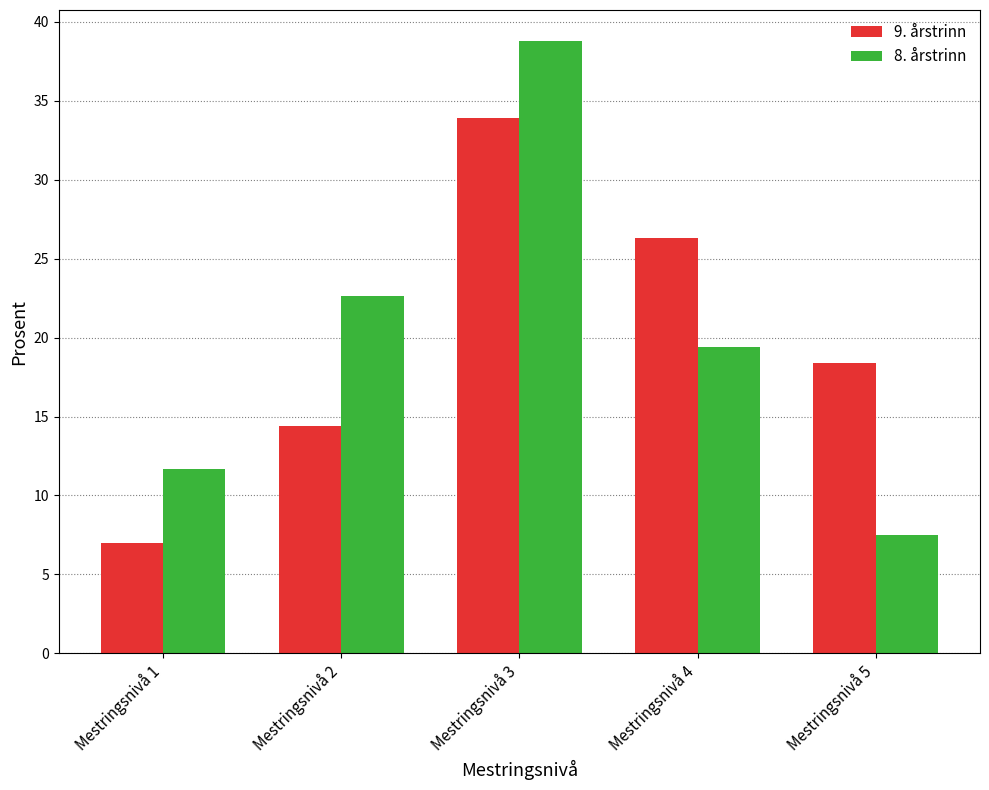

Which series has the widest spread of values?

8. årstrinn